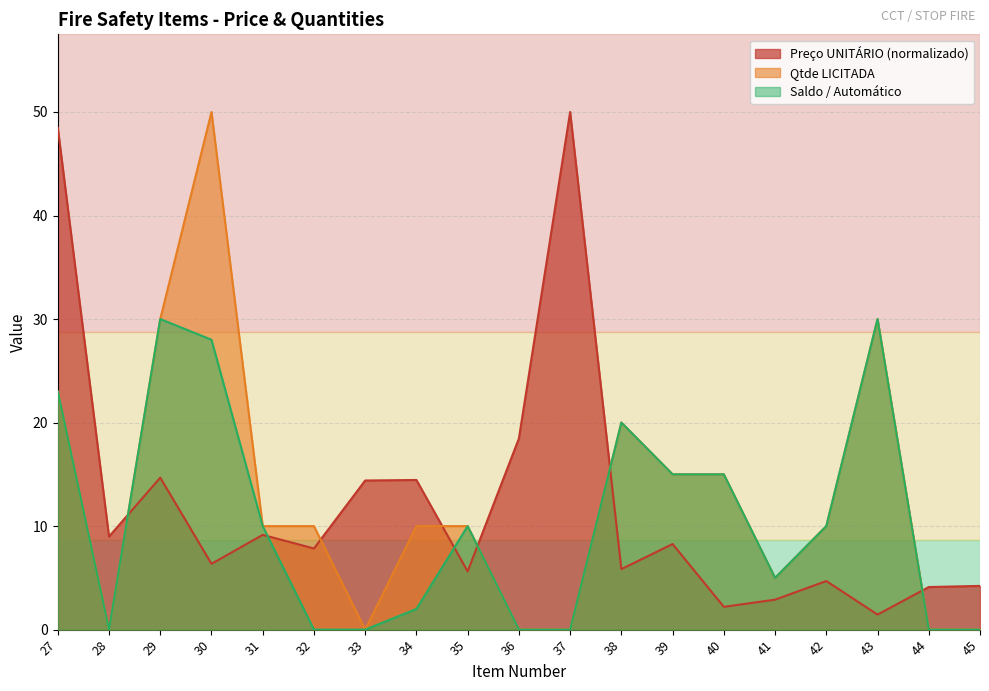

True or false: Qtde LICITADA and Preço UNITÁRIO (R$) intersect in this chart.

True